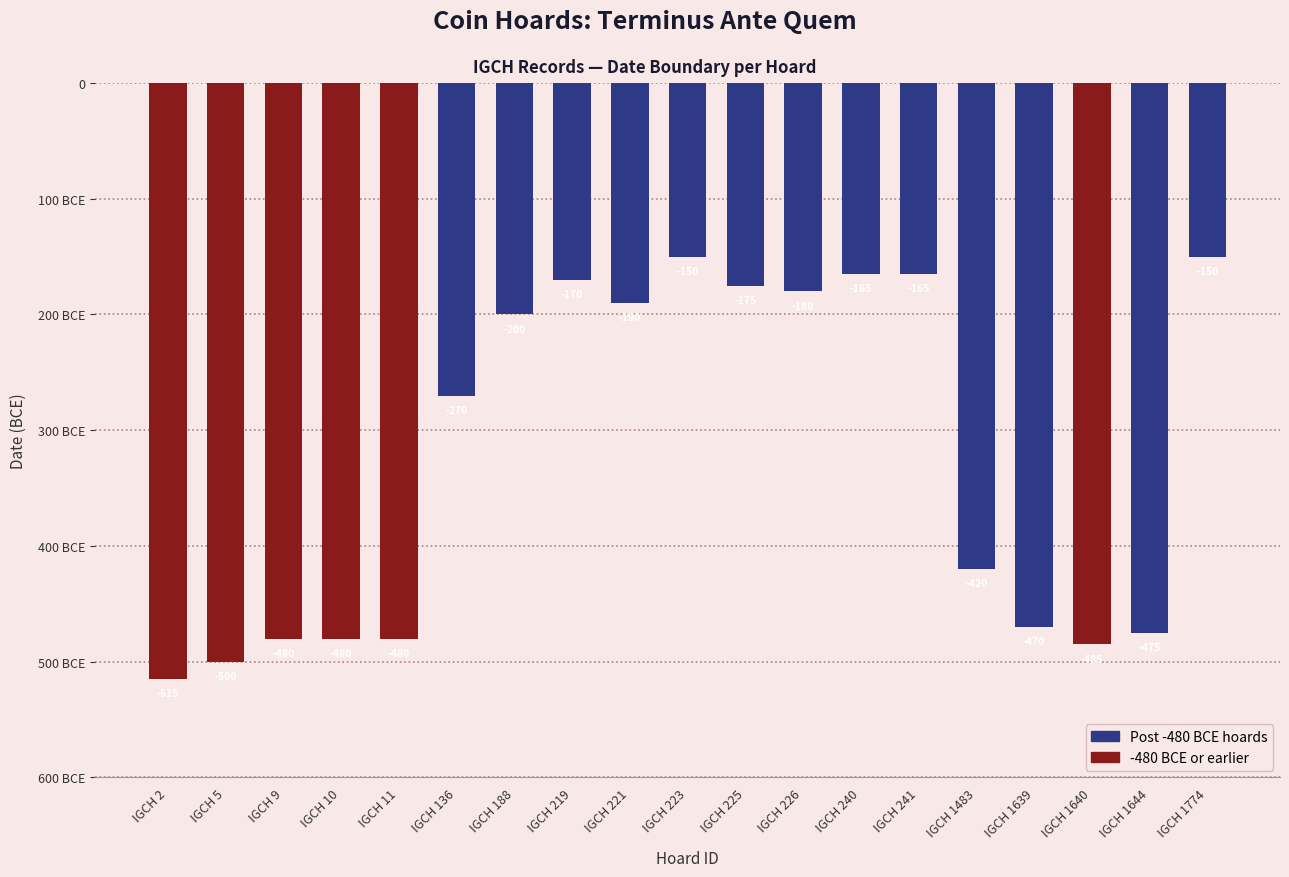

True or false: the data shows -515 at IGCH 2.

True